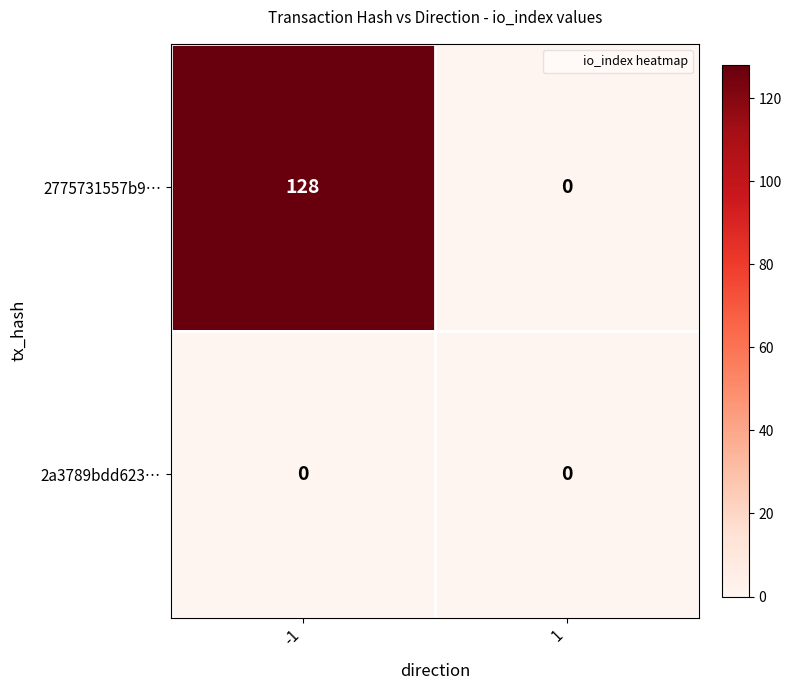

Which series has the widest spread of values?

2775731557b9…